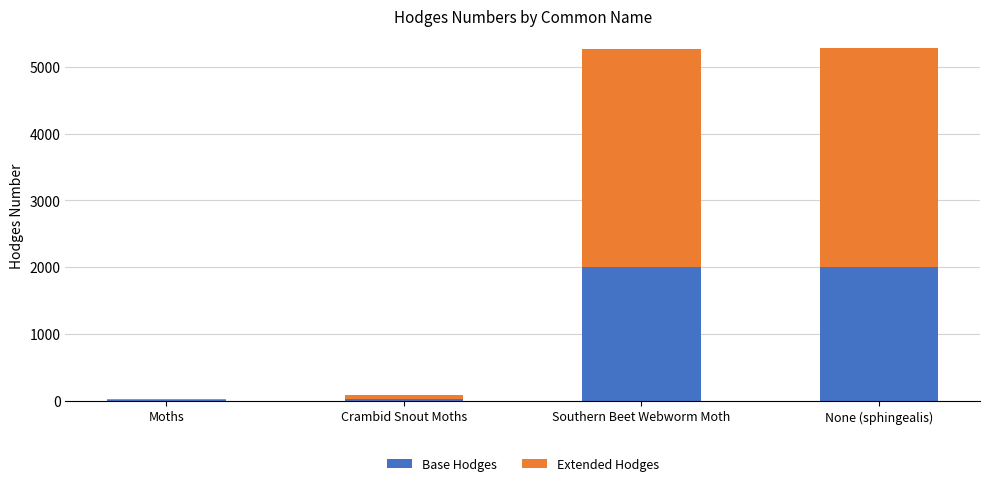

What is the sum of the Base Hodges values at Southern Beet Webworm Moth and None (sphingealis)?

4009.4